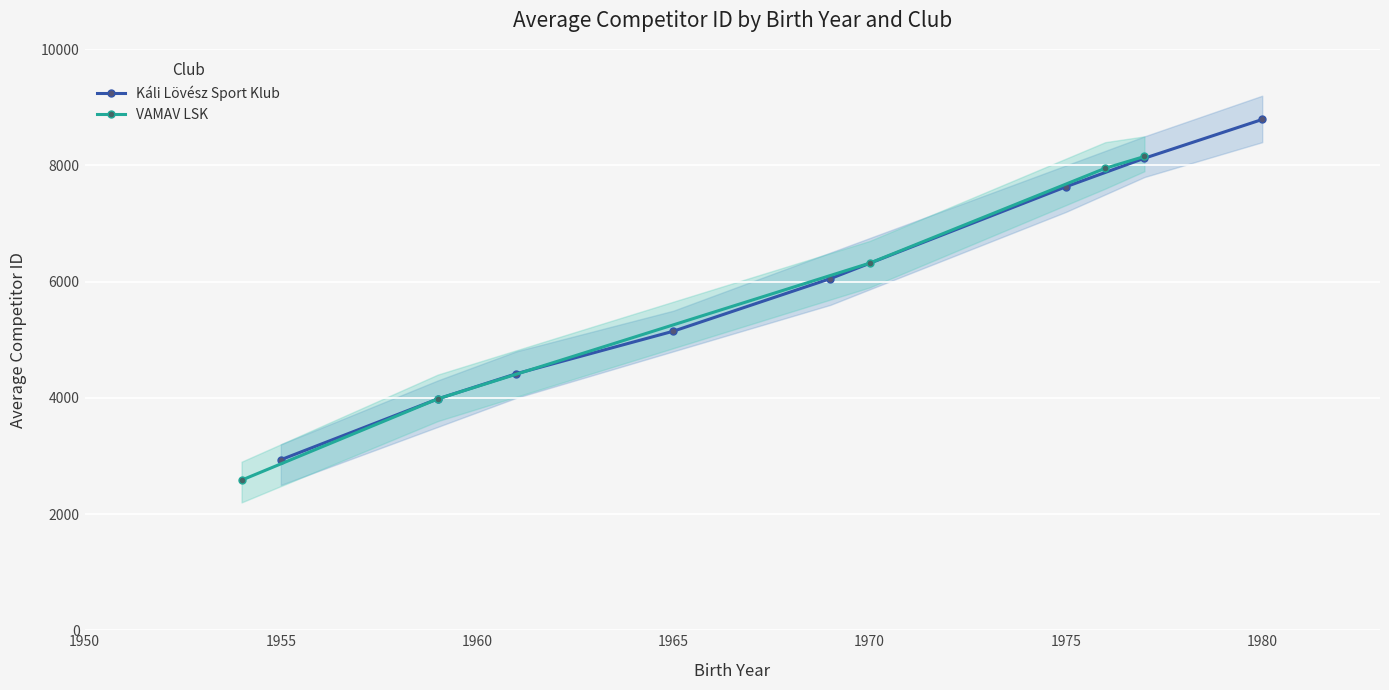

The value of Káli Lövész Sport Klub at 1965 is 7996. True or false?

False